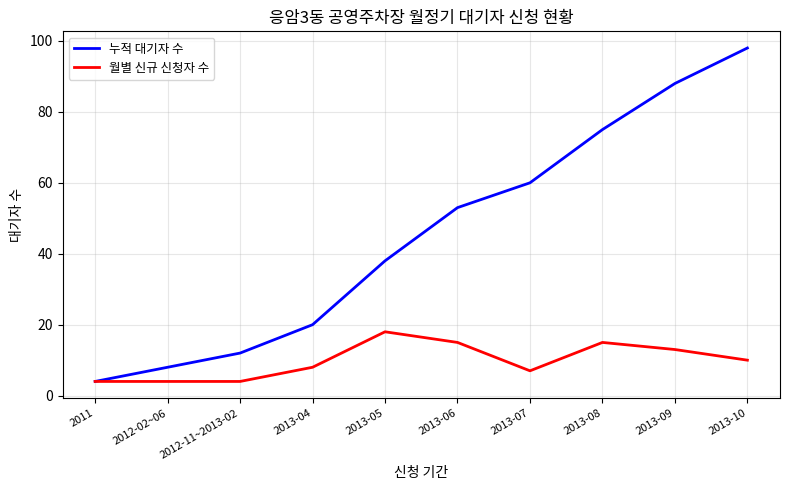

List the labels in order of 누적 대기자 수 value, largest first.

2013-10, 2013-09, 2013-08, 2013-07, 2013-06, 2013-05, 2013-04, 2012-11~2013-02, 2012-02~06, 2011